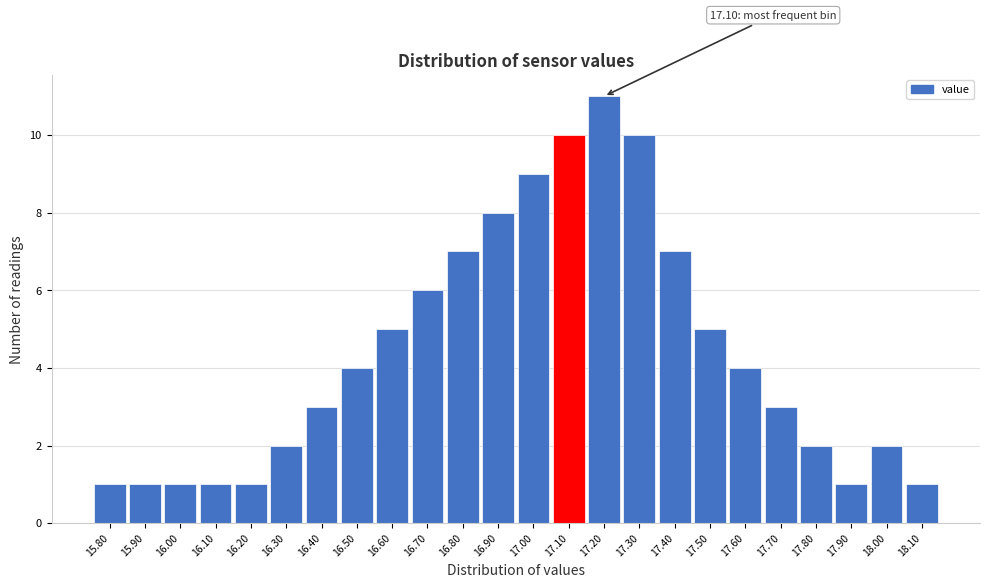

Which range on the x-axis has the tallest bar?

17.15 to 17.25